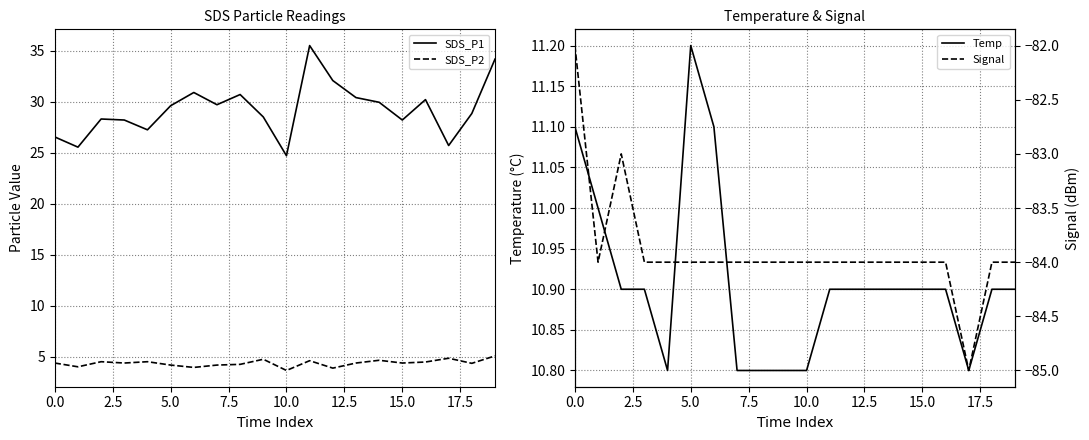

At which label does SDS_P1 reach its minimum?

10.0